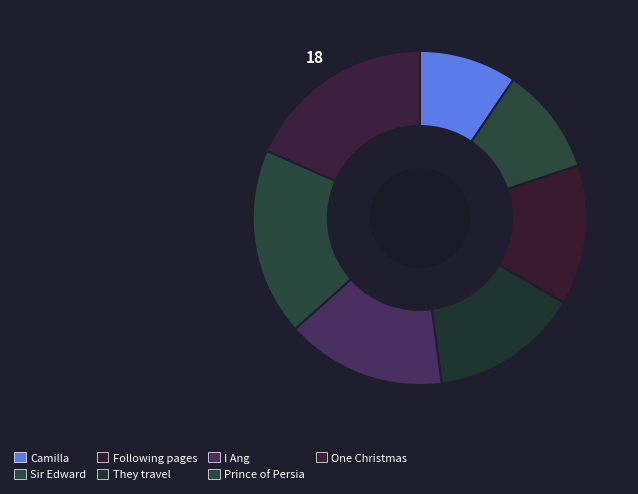

How many segments does this pie chart have?

7